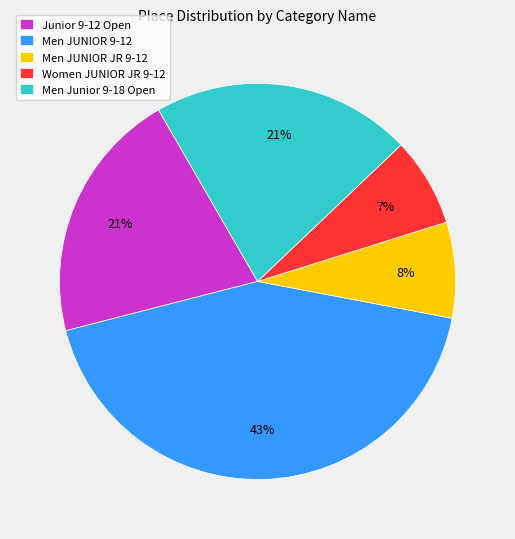

What is the smallest slice in the pie chart?

Women JUNIOR JR 9-12